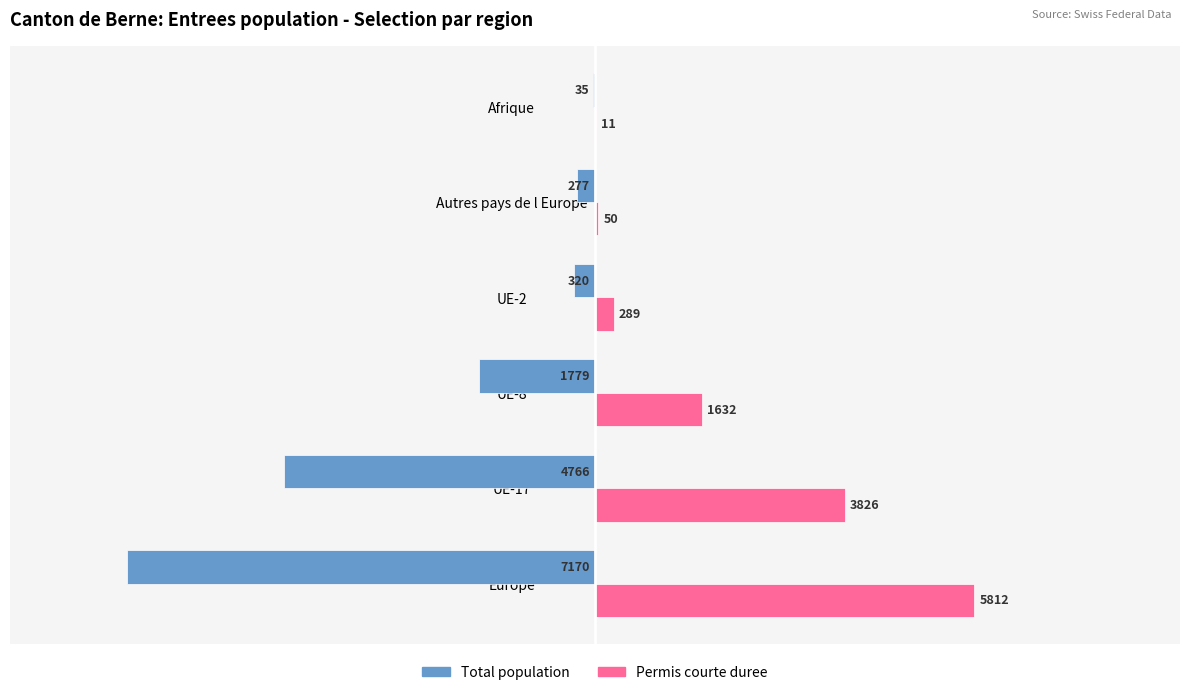

What is the greatest value displayed?

5812